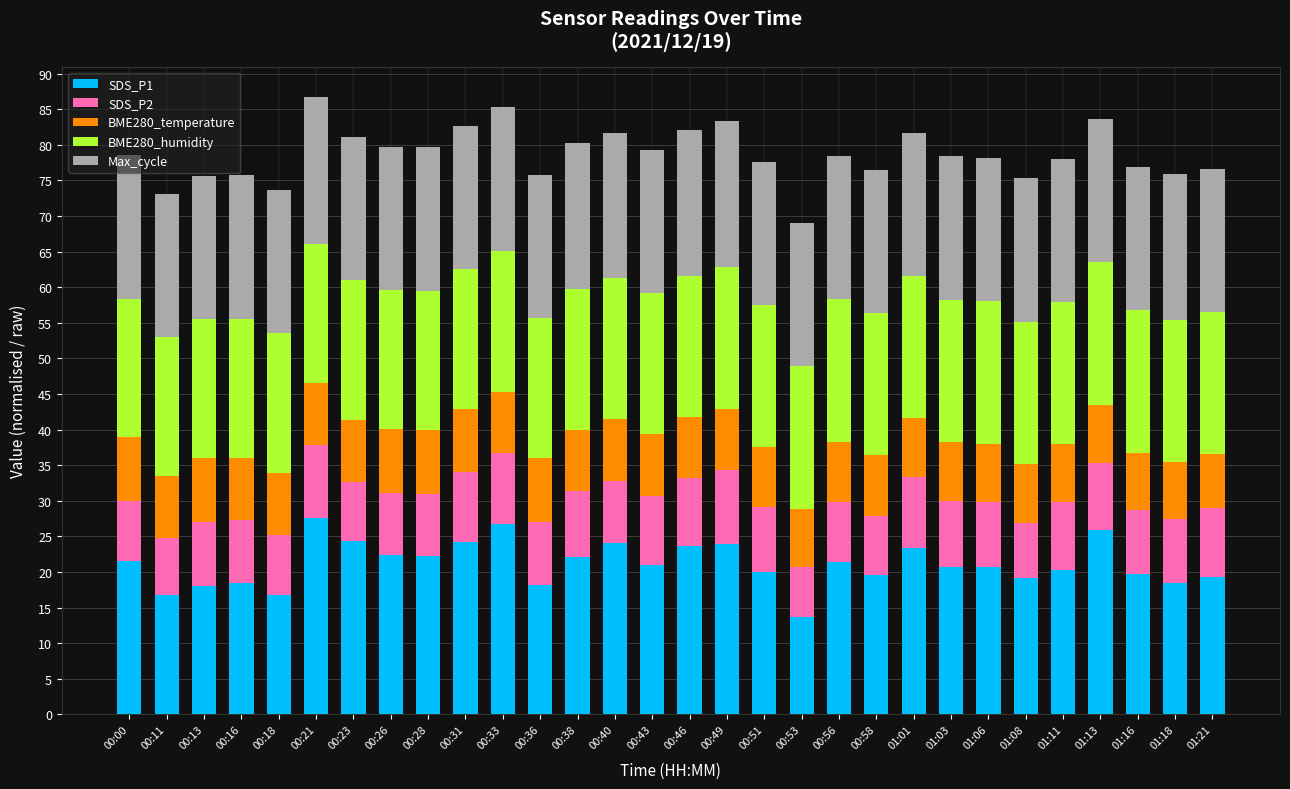

What is the maximum value for SDS_P1?

27.5